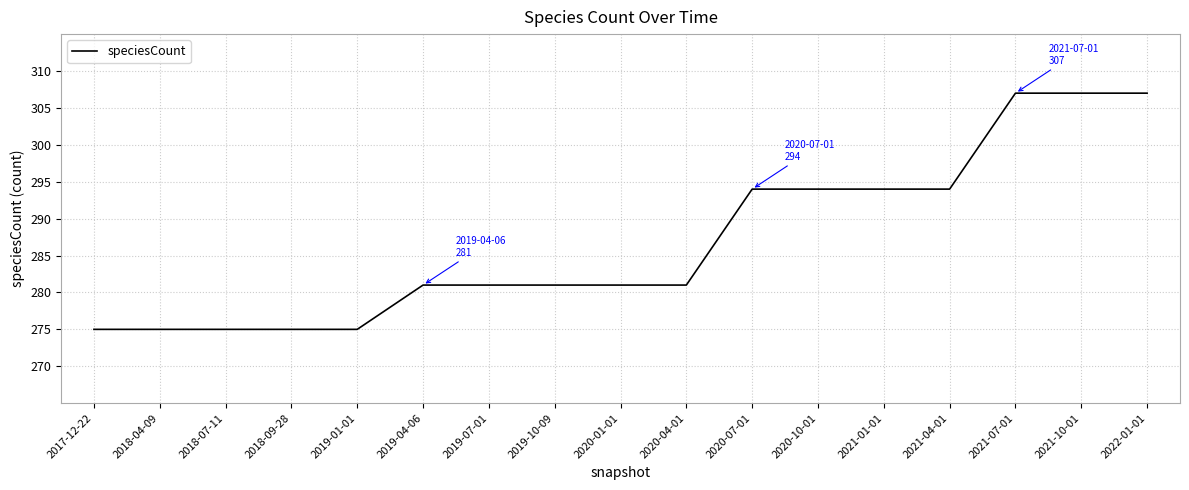

What is the difference between the values at 2018-04-09 and 2020-01-01?

6